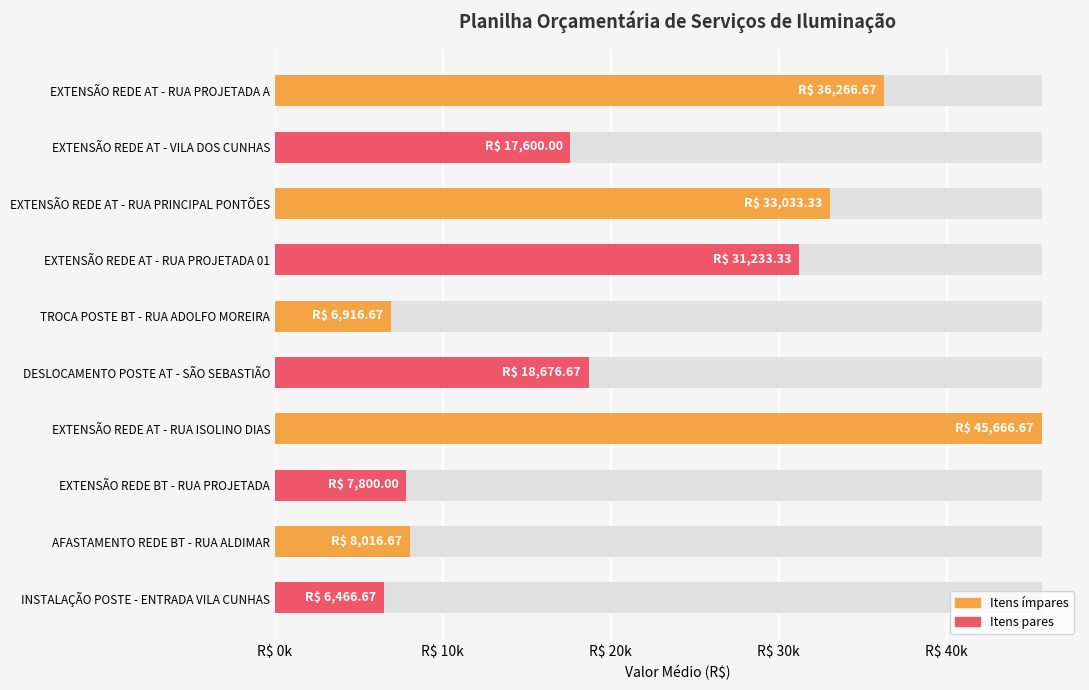

What is the difference between the second highest and minimum values?

29800.0